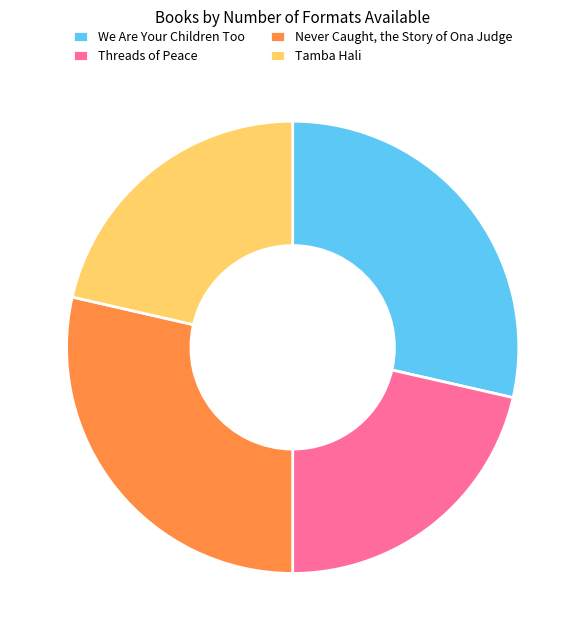

Is We Are Your Children Too the majority of the pie?

No